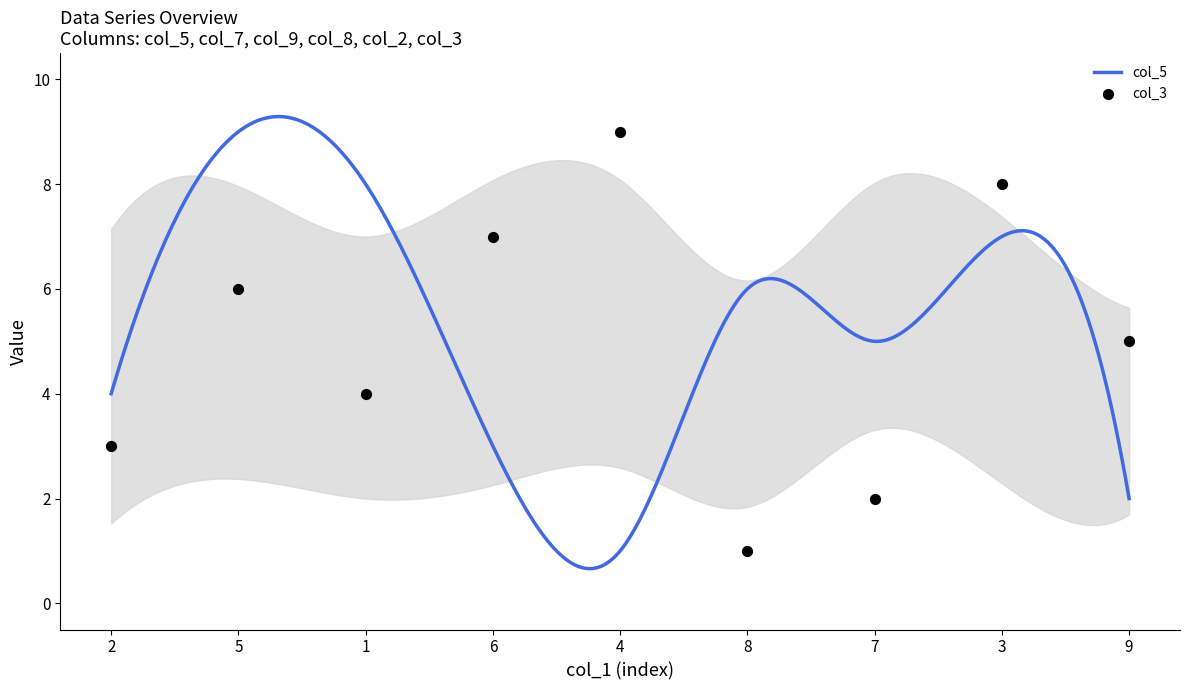

Is the value of col_5 at 4 greater than the value of col_2 at 9?

No